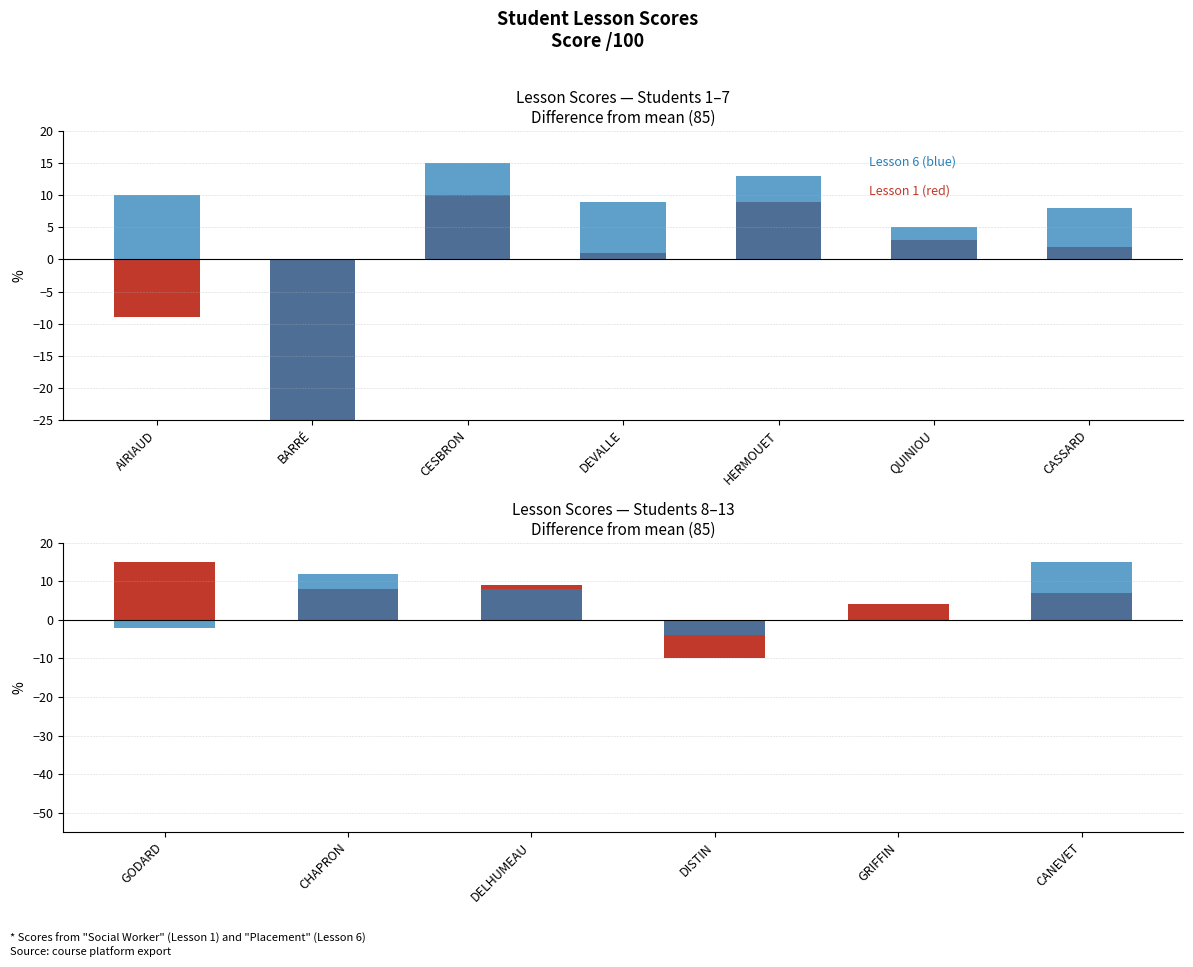

True or false: Lesson 1 Score has a value of 13 at CHAPRON.

False